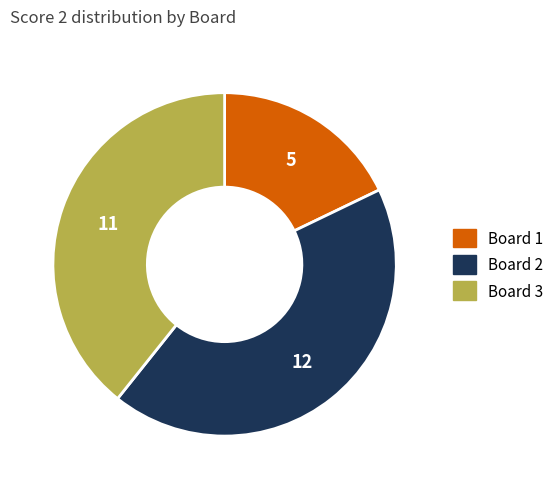

Does Board 1 represent more than half of the total?

No